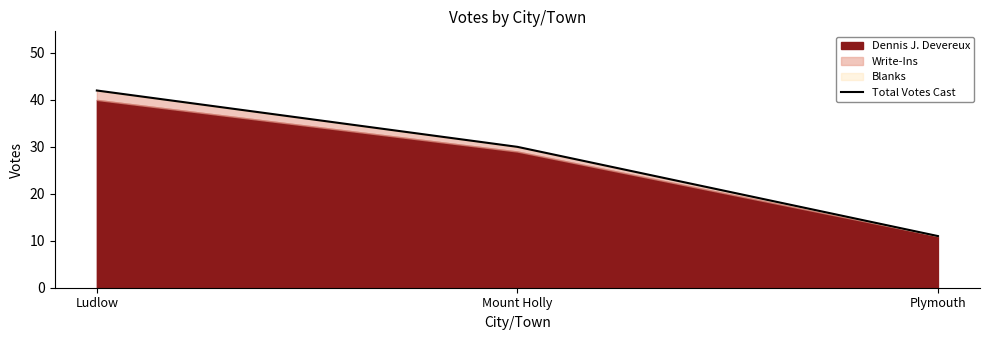

At which label does the data first exceed 30?

Ludlow